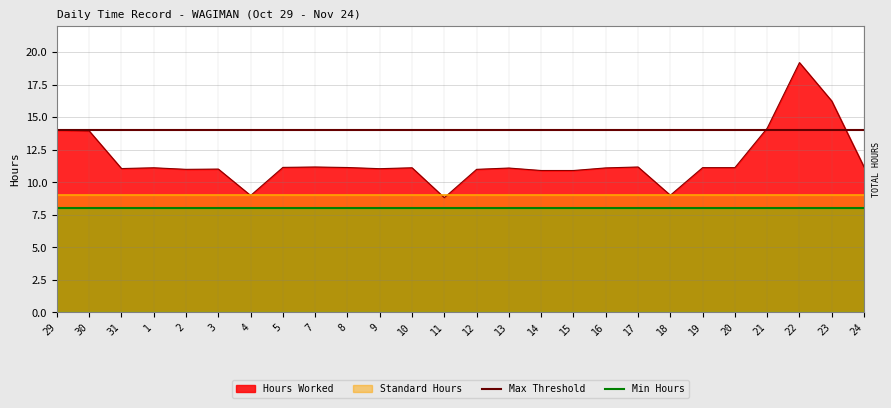

Does the chart have visible grid lines?

Yes